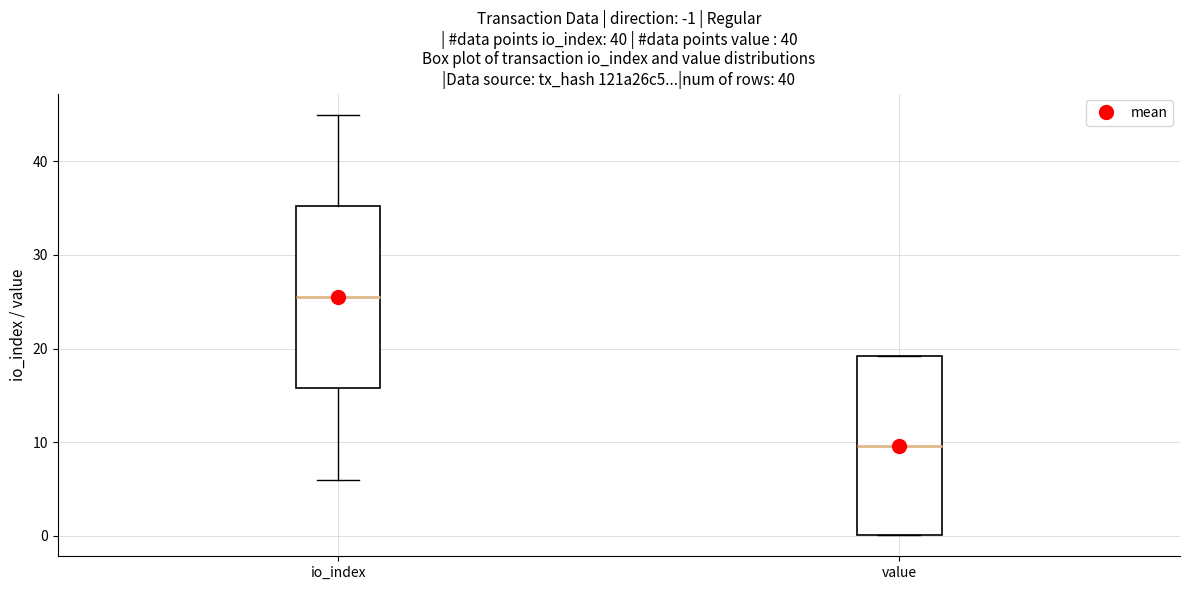

Which box's median line is the highest?

io_index